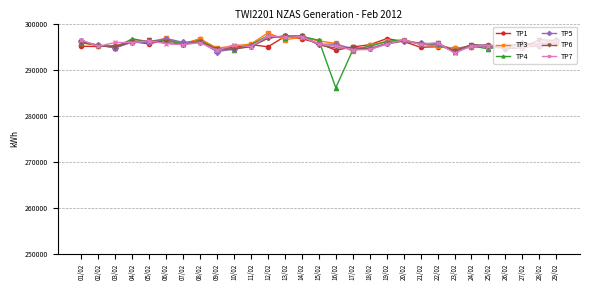

True or false: TP5 and TP1 cross at least once.

True